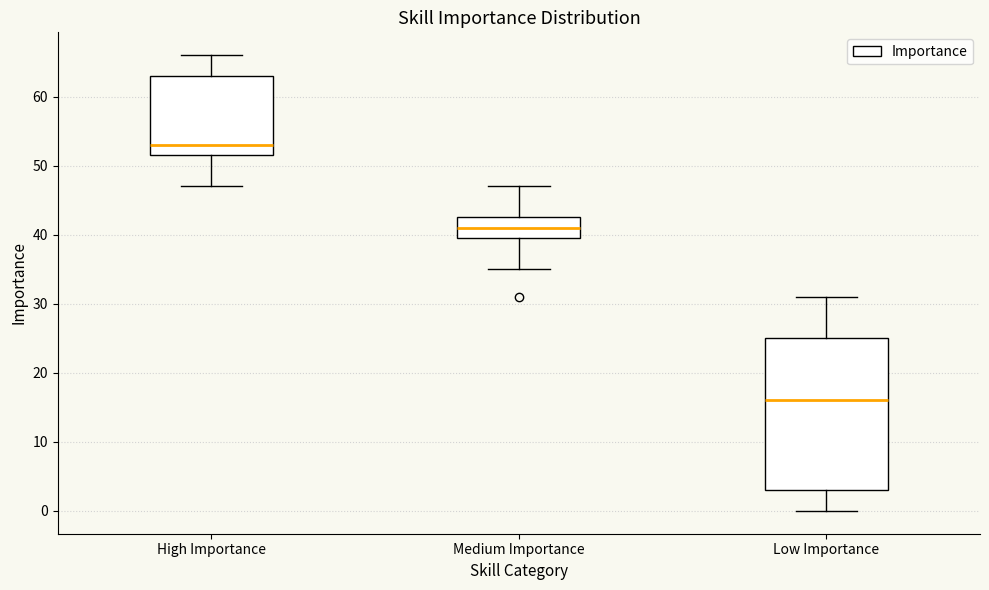

Where is the upper edge of the box for High Importance on the y-axis? The values are not printed on the chart, so give them approximately, as read against the axis.

63